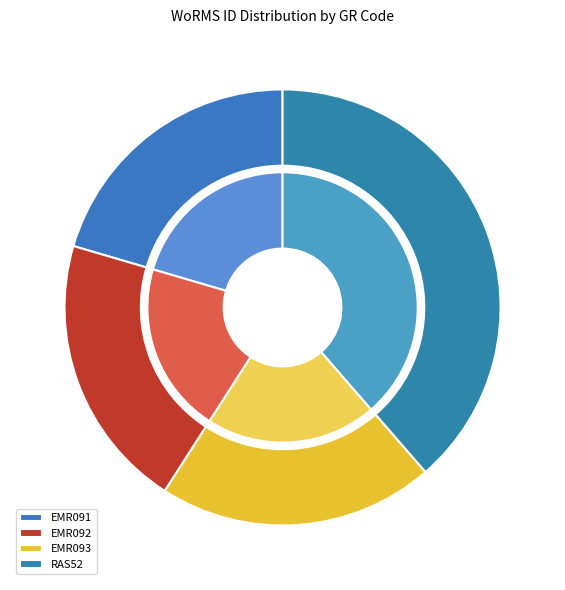

To the nearest percent, what is the average slice percentage?

25%